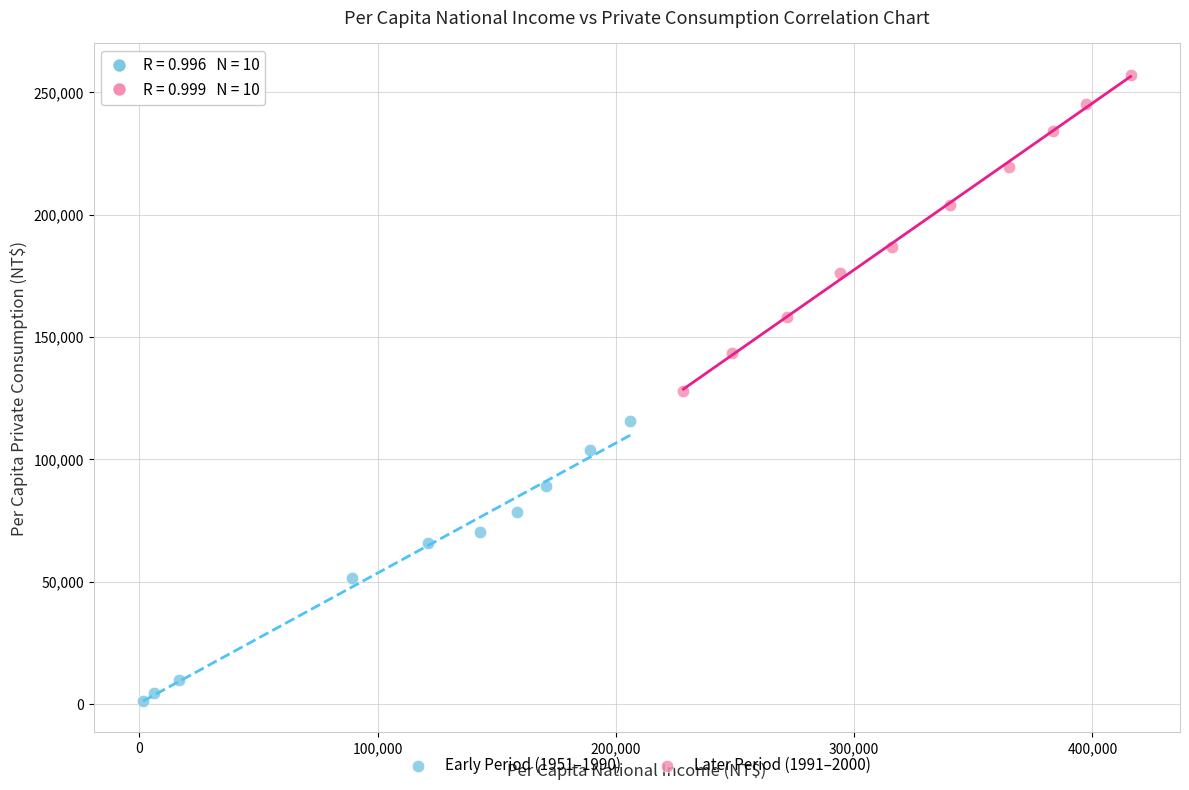

Which series has the widest spread of Y values?

Later Period (1991–2000)